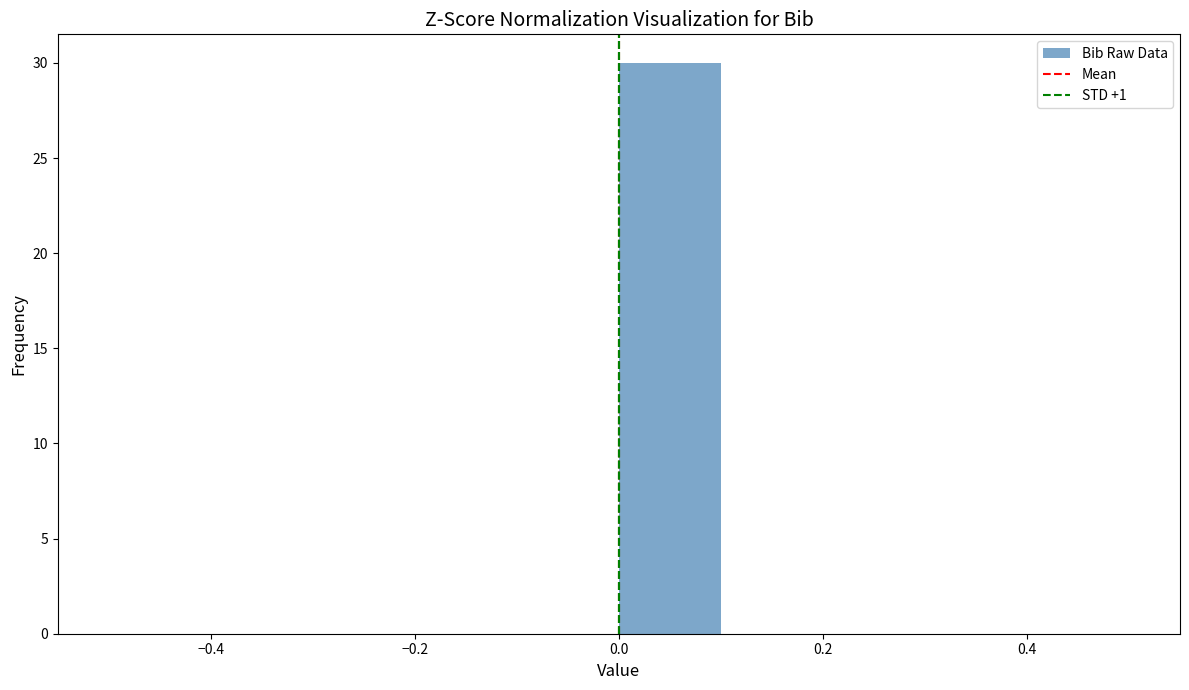

Reading left to right, transcribe this chart: for each bar, give the range it covers on the x-axis and its height. The values are not printed on the chart, so give them approximately, as read against the axis.

-0.5 to -0.4: 0
-0.4 to -0.3: 0
-0.3 to -0.2: 0
-0.2 to -0.1: 0
-0.1 to 0.0: 0
0.0 to 0.1: 30
0.1 to 0.2: 0
0.2 to 0.3: 0
0.3 to 0.4: 0
0.4 to 0.5: 0